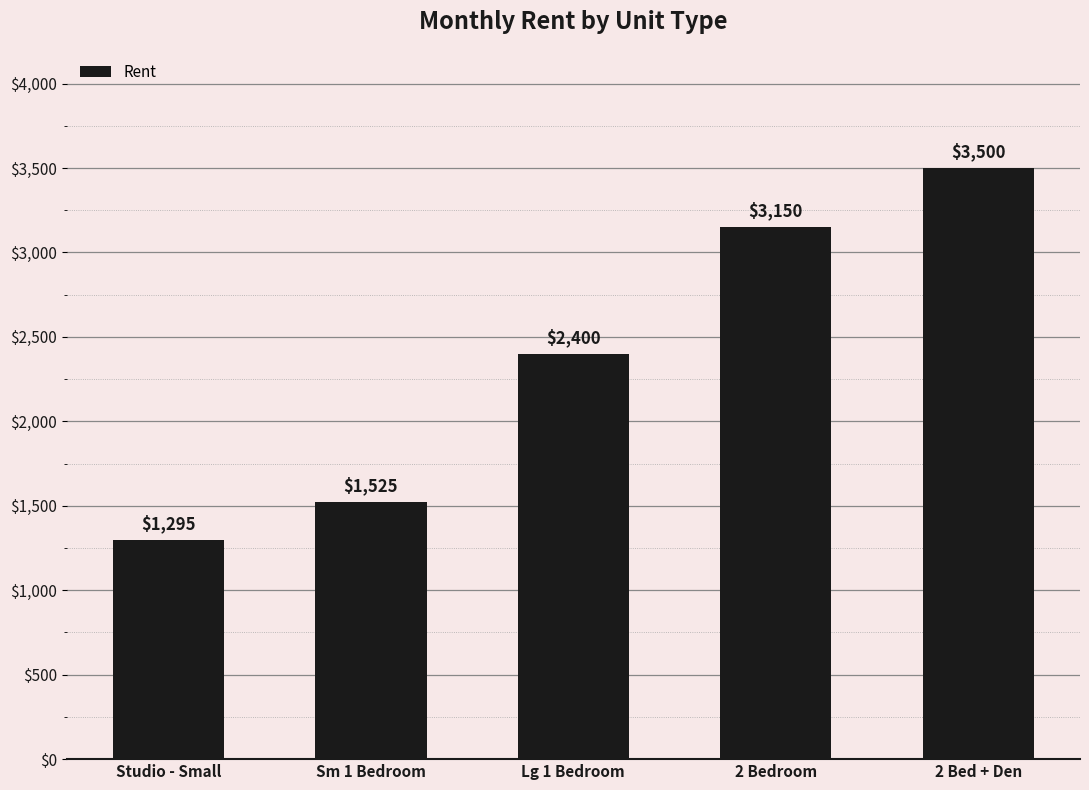

What is the difference between the maximum and minimum values?

2205